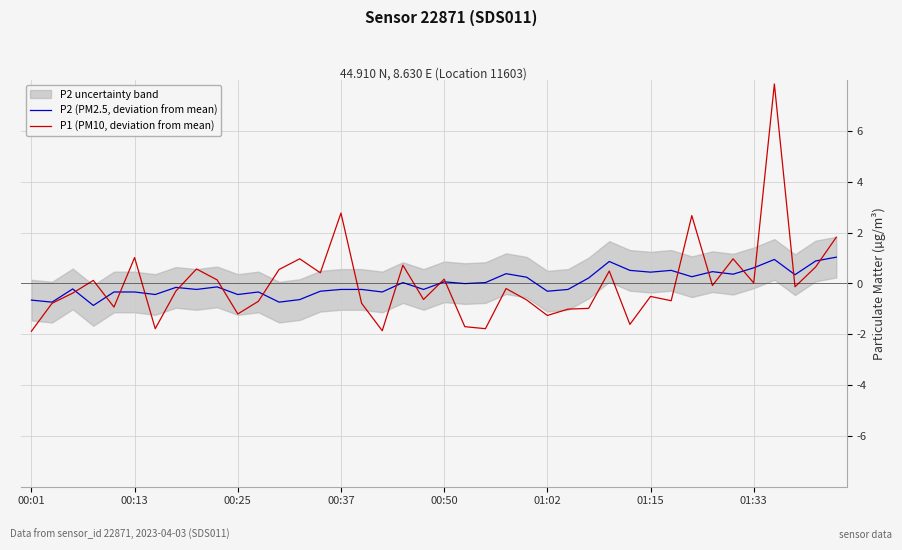

What is the highest value of the P1 (PM10, deviation from mean) series?

7.8